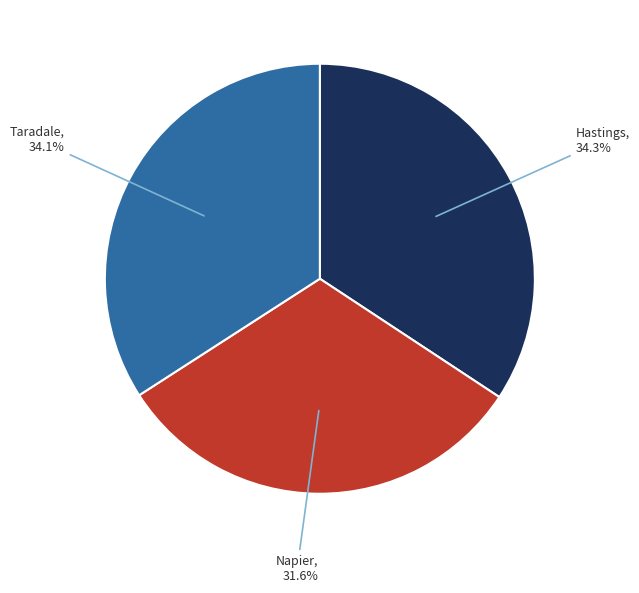

How many slices are in this pie chart?

3